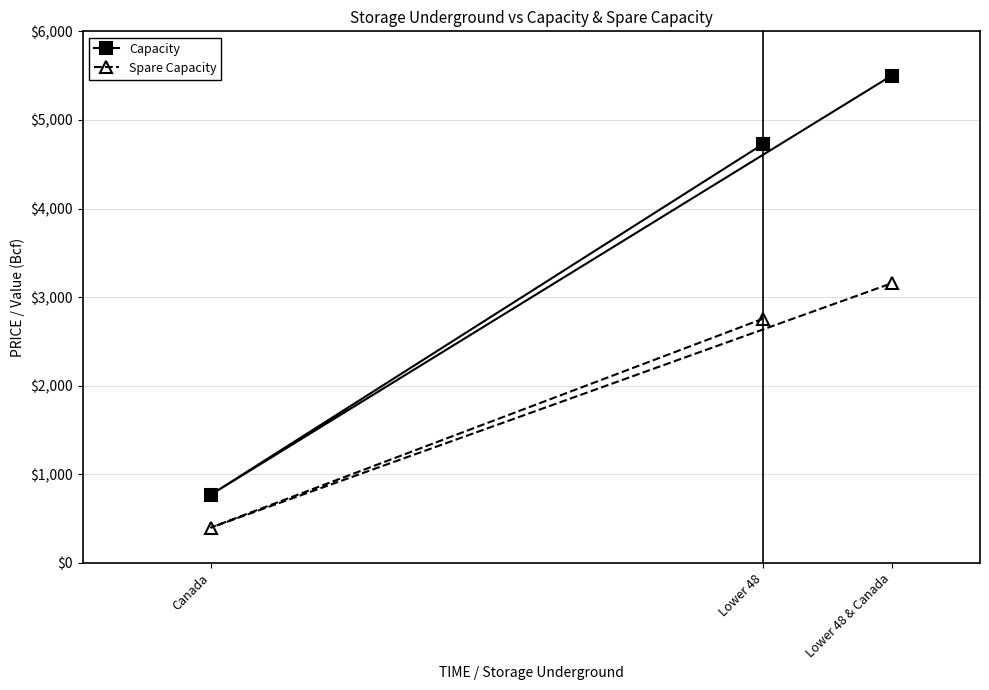

What is the label of the 3rd point from the left?

Lower 48 & Canada